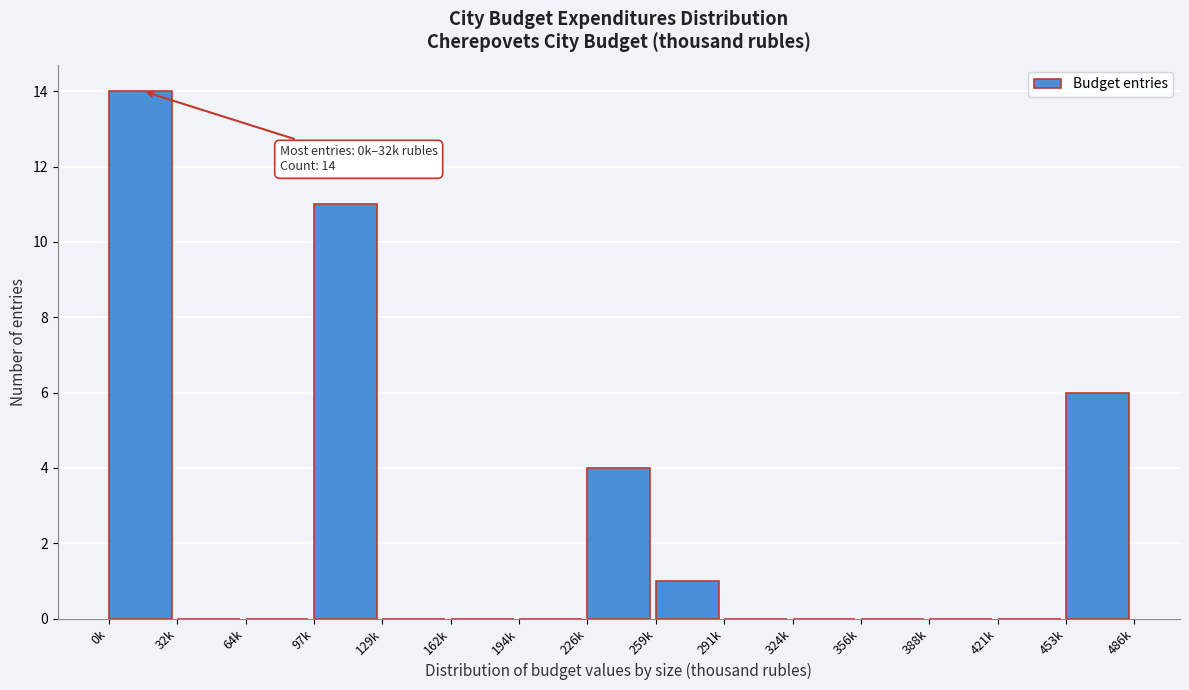

Reading left to right, list all the values displayed in this chart.

0k=14	32k=0	64k=0	97k=11	129k=0	162k=0	194k=0	226k=4	259k=1	291k=0	324k=0	356k=0	388k=0	421k=0	453k=6